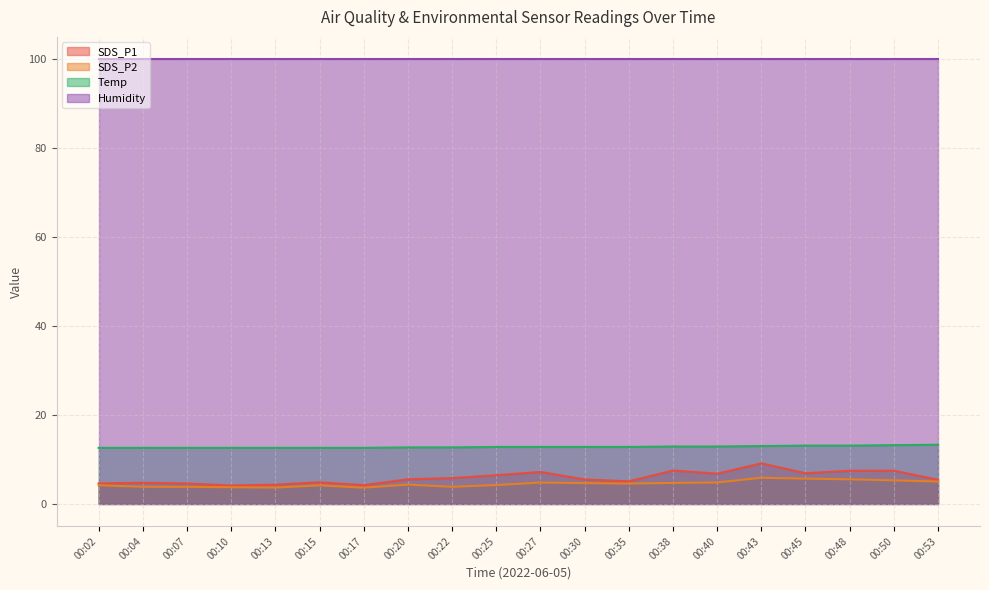

Which series has the largest total across all categories?

Humidity